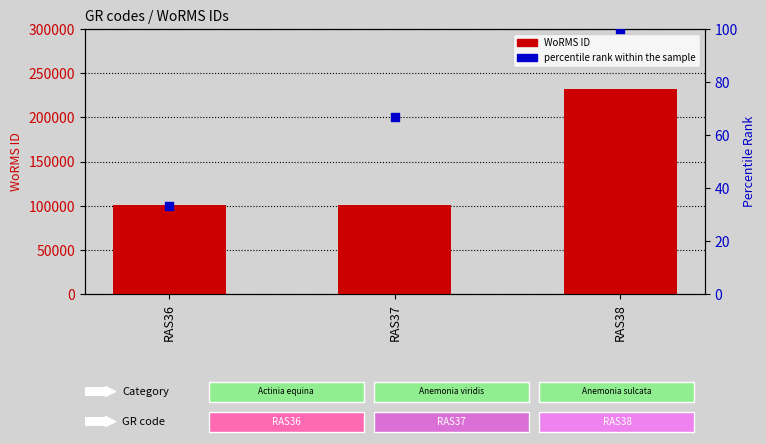

Which series has the widest spread of Y values?

WoRMS ID